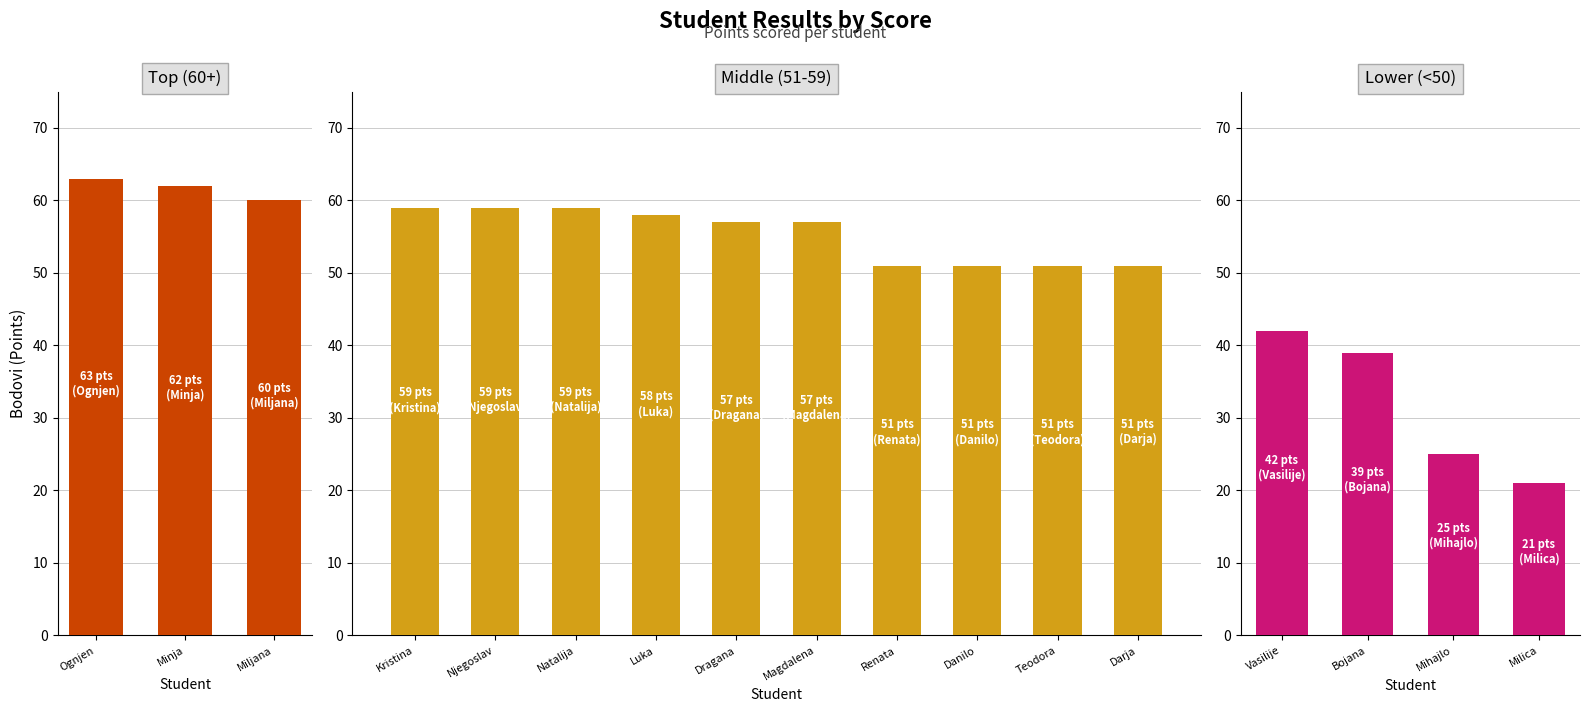

Is it true that the value at Kristina Lučić is 59?

True